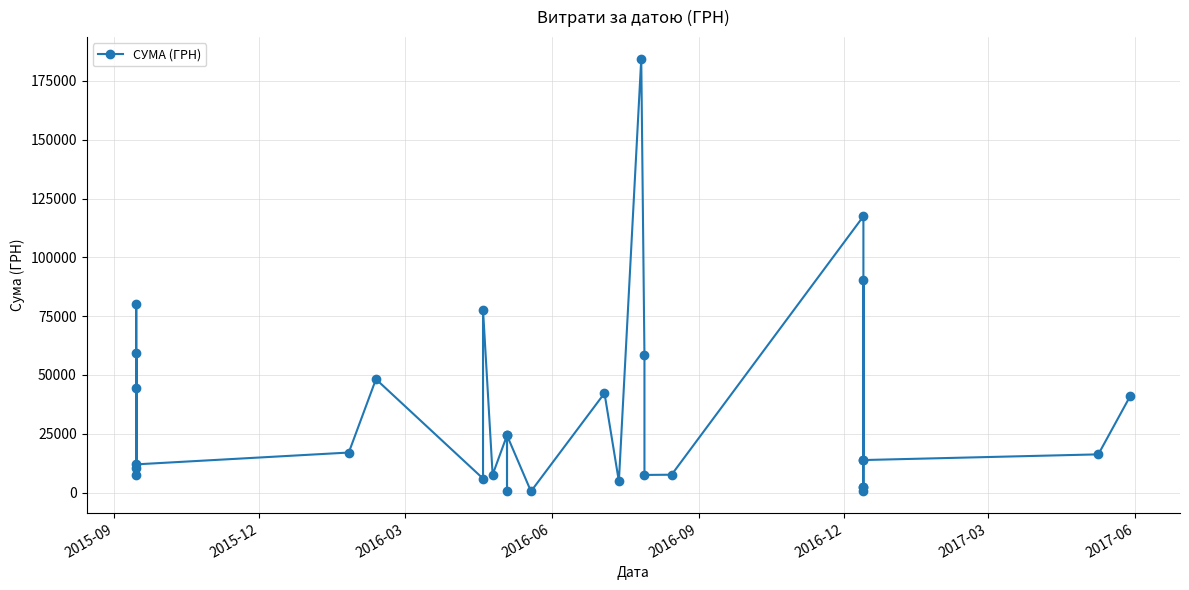

Reading left to right, transcribe all the data shown in this chart.

10500.0	80000.0	7500.0	44500.0	59450.0	12000.0	17024.8	48207.5	5956.6	77723.0	7585.0	24330.0	864.0	24330.0	528.0	42250.0	4770.0	184432.0	58333.3	7500.0	7599.0	117458.7	858.0	2384.0	2447.8	90287.0	13991.8	13830.8	16250.0	41097.0